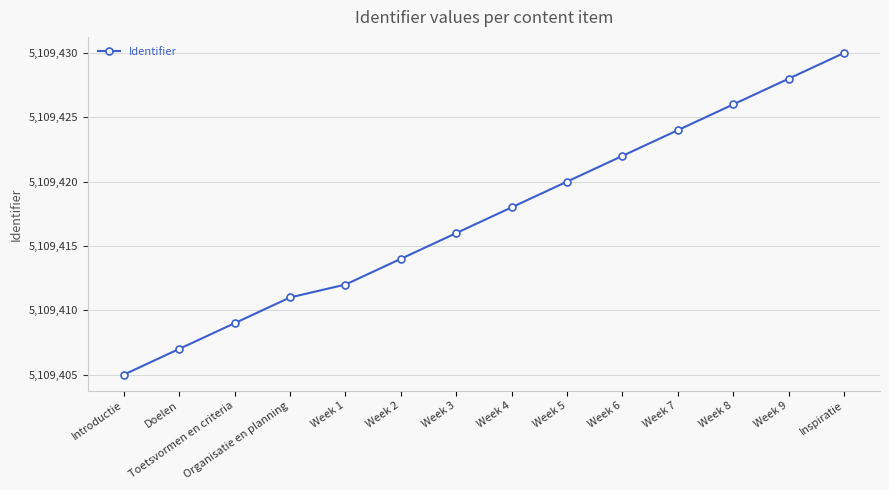

What position from the right is Week 4?

7